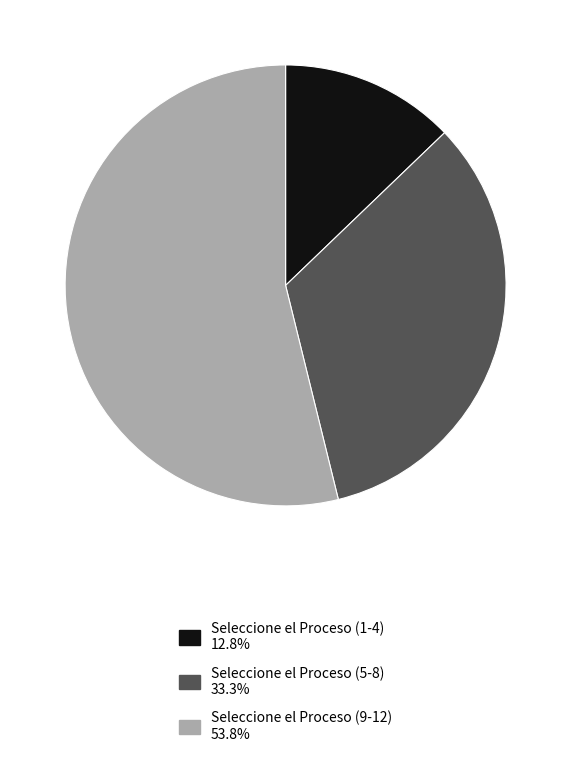

Is there a majority slice in this chart?

Yes